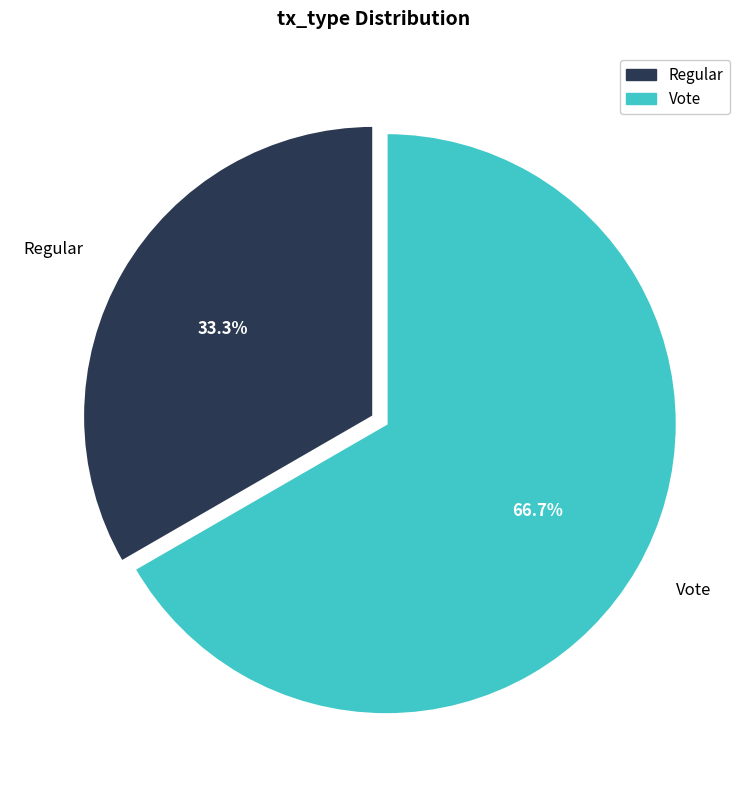

Is it true that Vote is 67% of the pie?

True